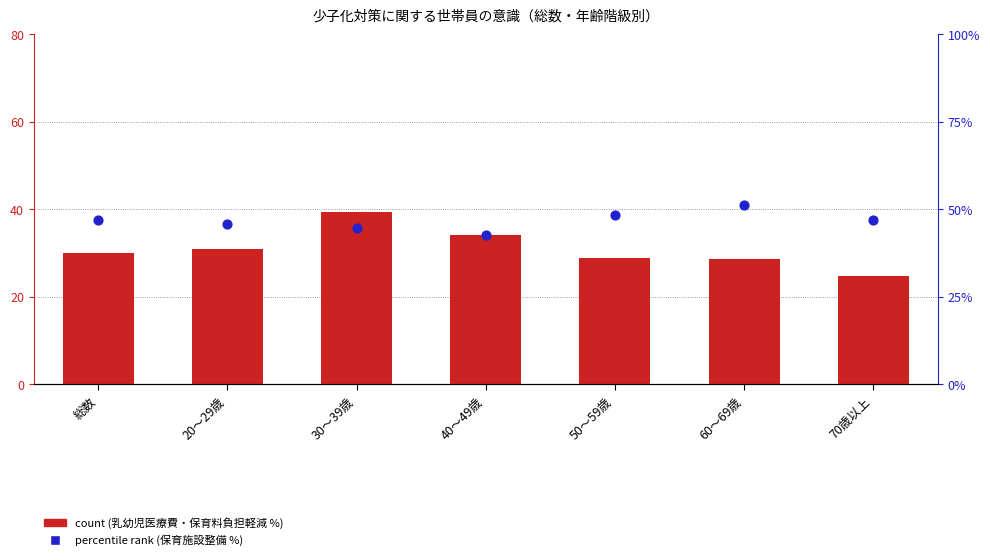

Which series contains the highest Y value?

percentile rank within the sample